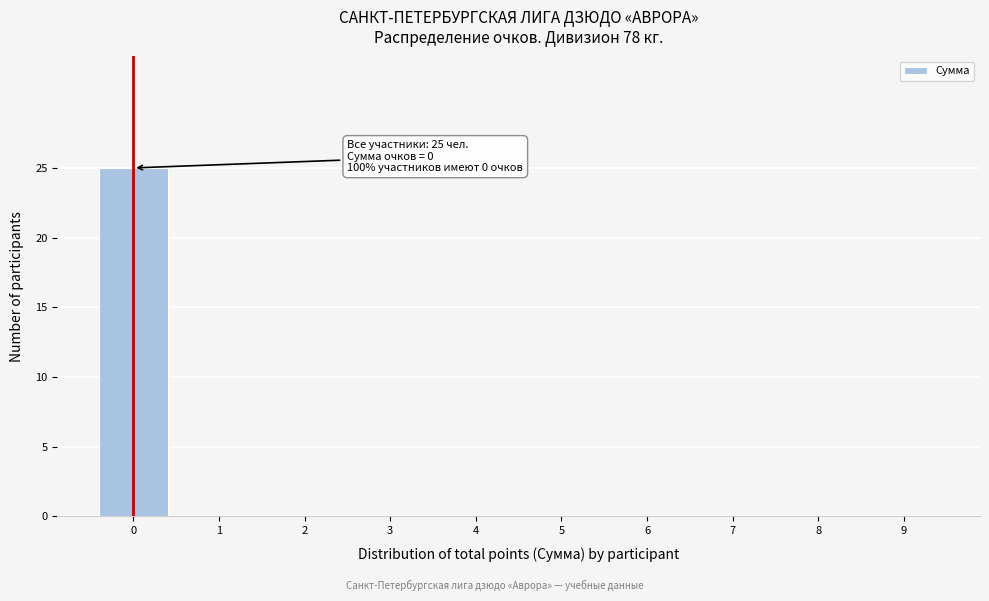

Over which range of the x-axis is the bar tallest?

-0.5 to 0.5